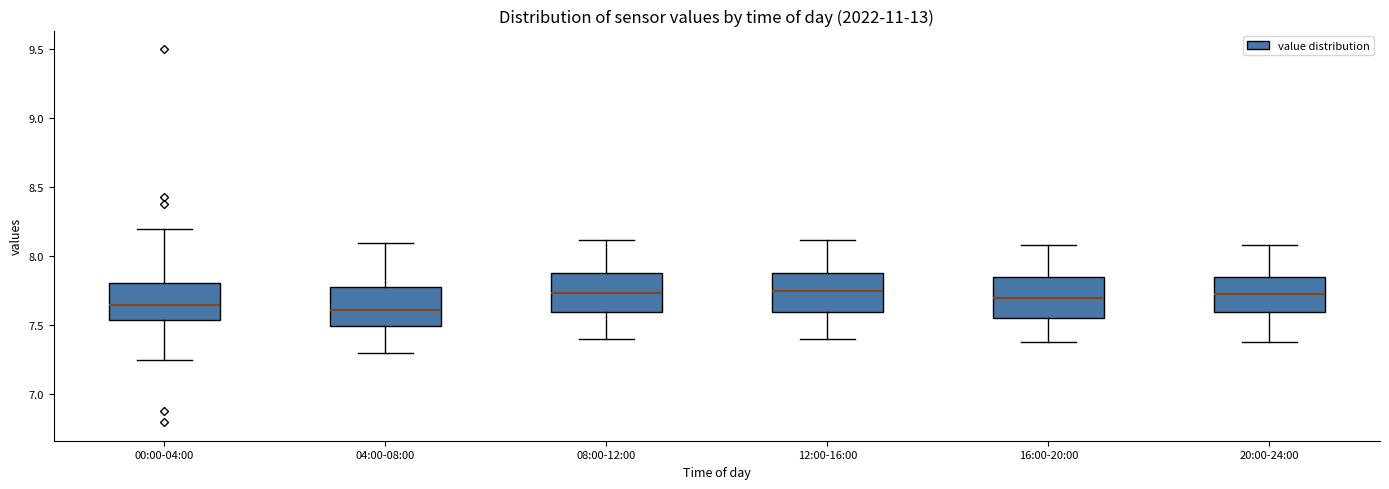

Where does the lower whisker of the box for 20:00-24:00 end on the y-axis? The values are not printed on the chart, so give them approximately, as read against the axis.

7.40